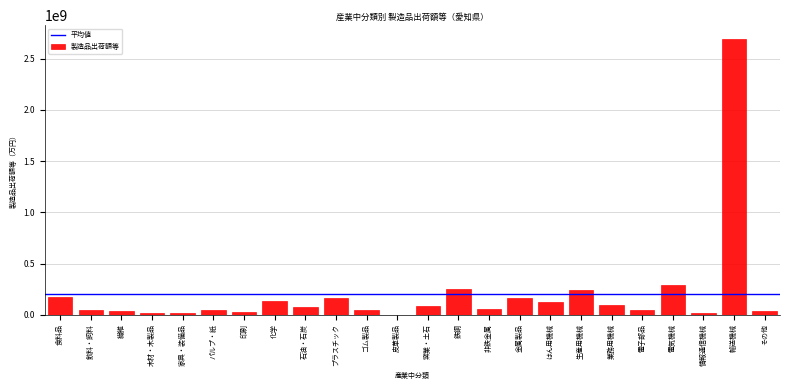

At which label is the value closest to 1347728541?

電気機械